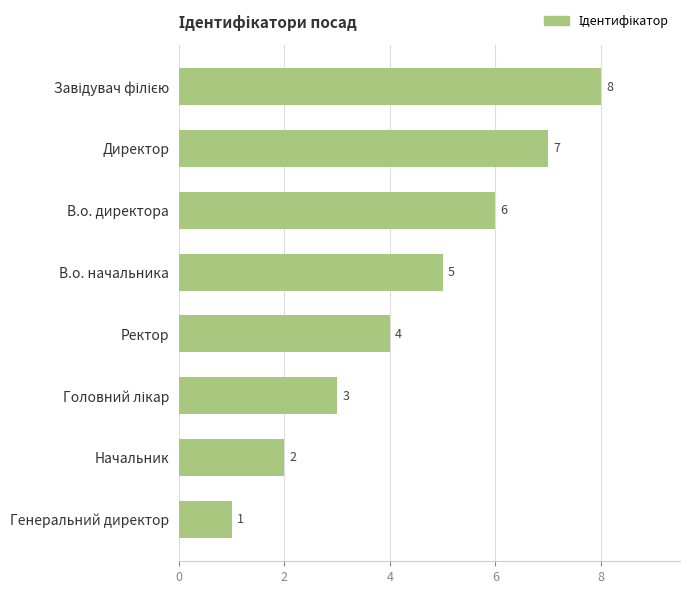

How many data points are less than 5?

4